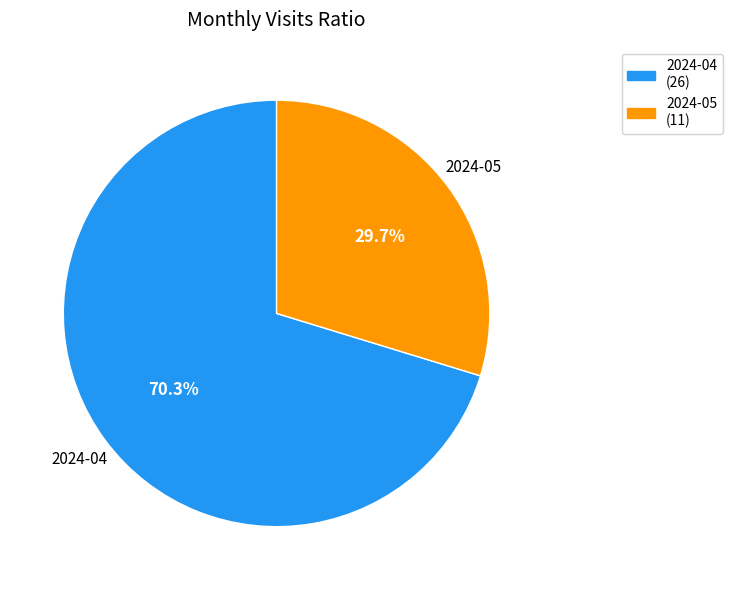

What is the total percentage of 2024-04 and 2024-05?

100.0%